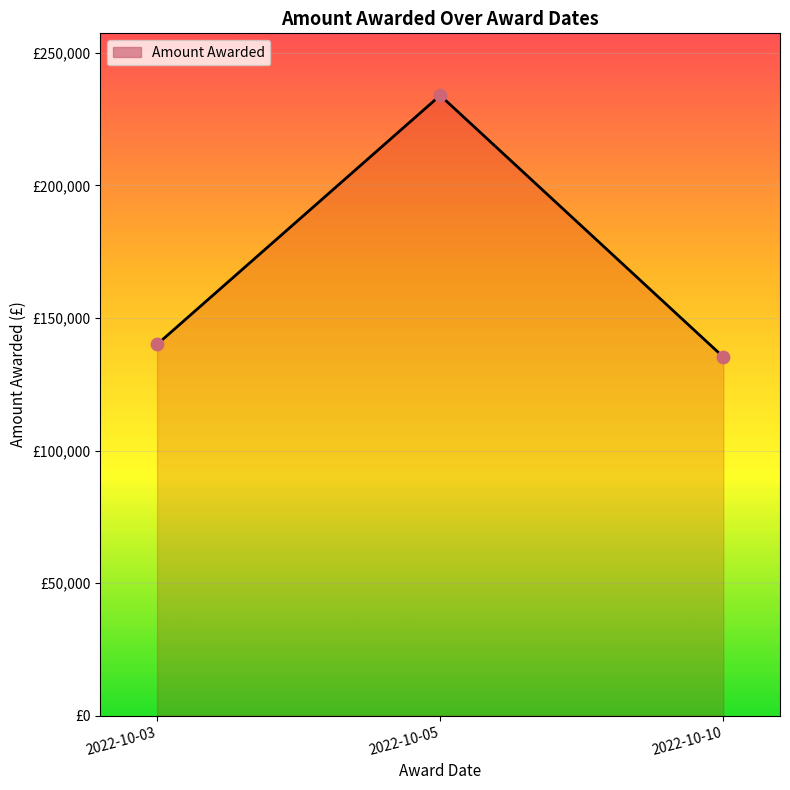

What is the ratio of the value at 2022-10-05 to the value at 2022-10-10?

1.7